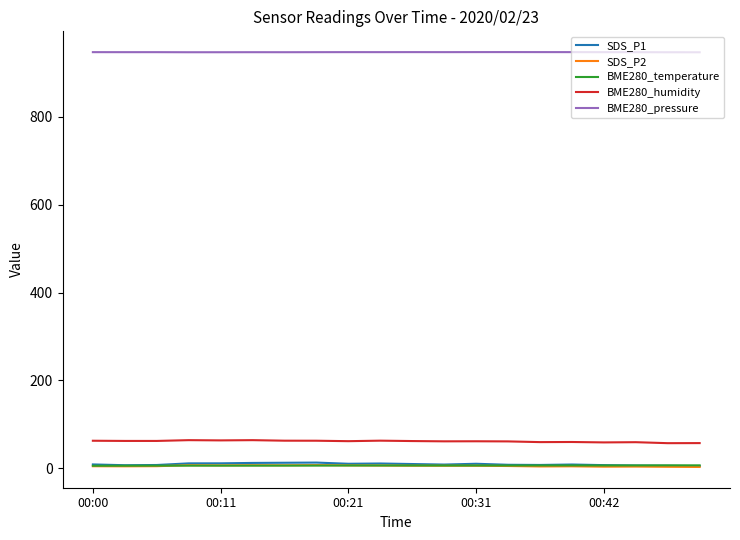

What is the greatest value displayed?

947.0